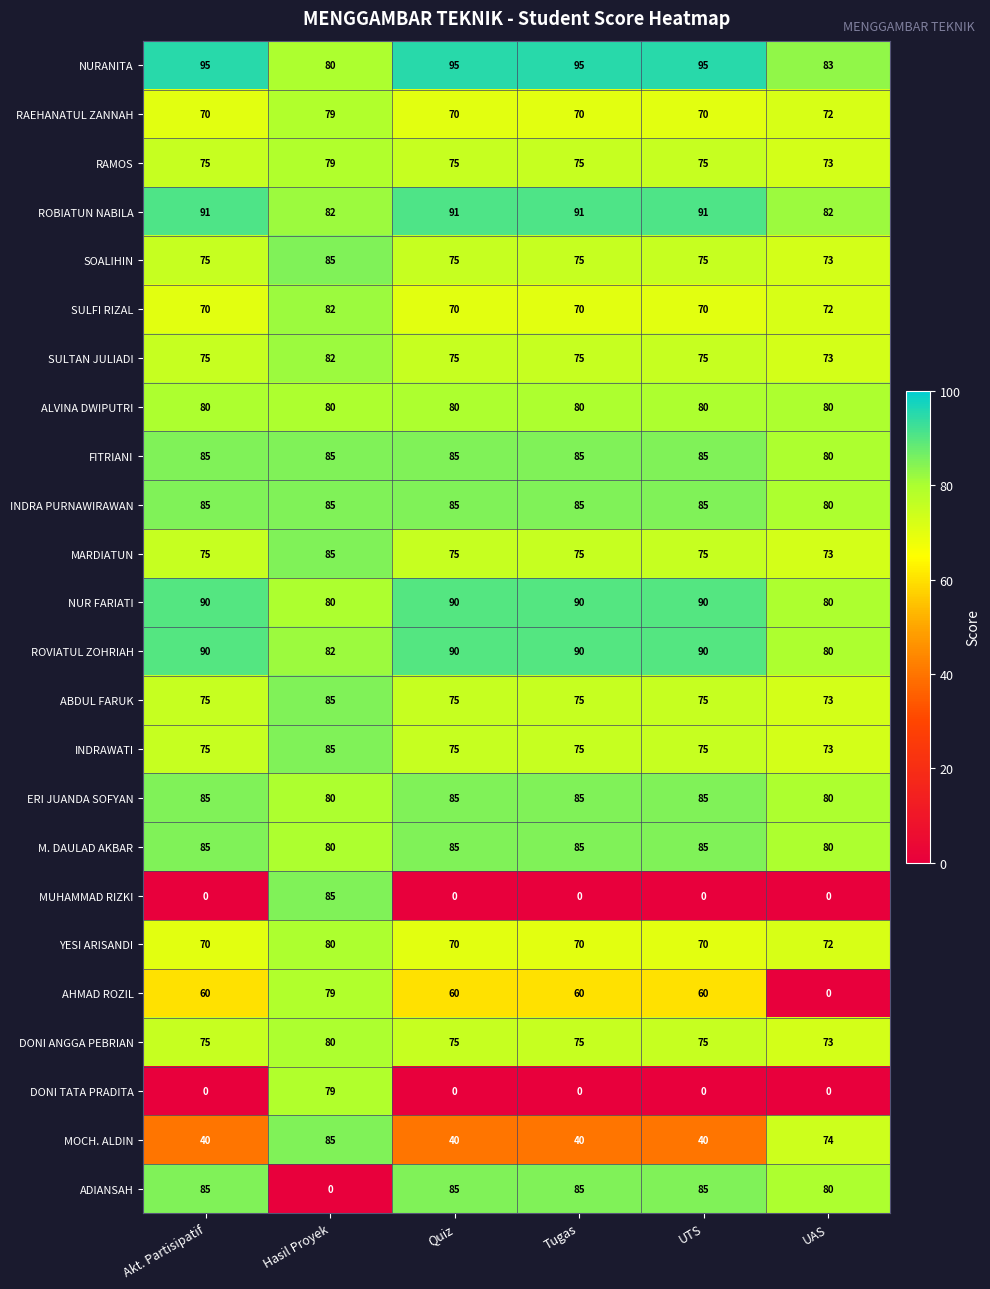

True or false: NURANITA has a value of 109 at UAS.

False